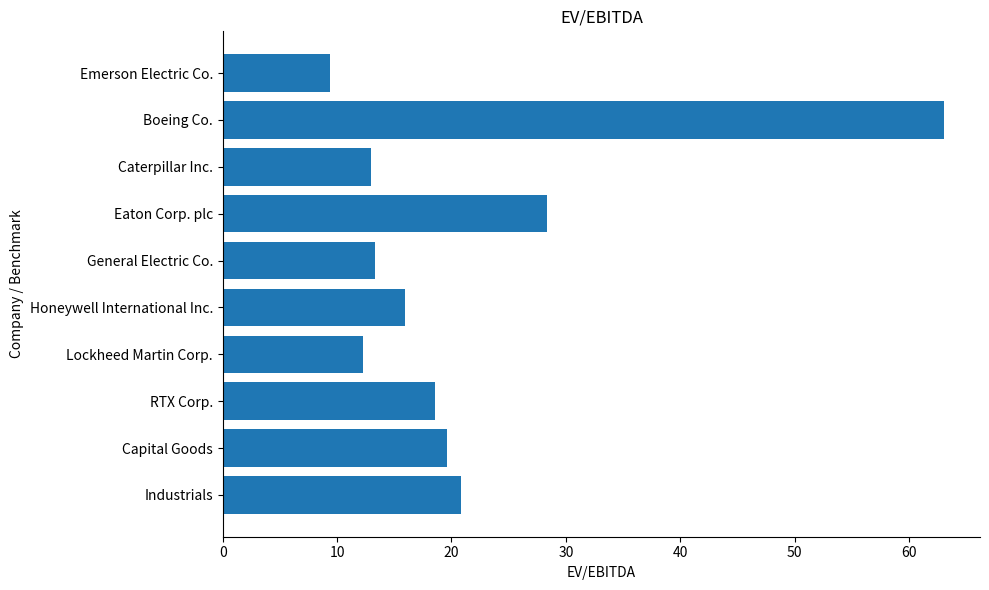

The value at Eaton Corp. plc is 48.9. True or false?

False